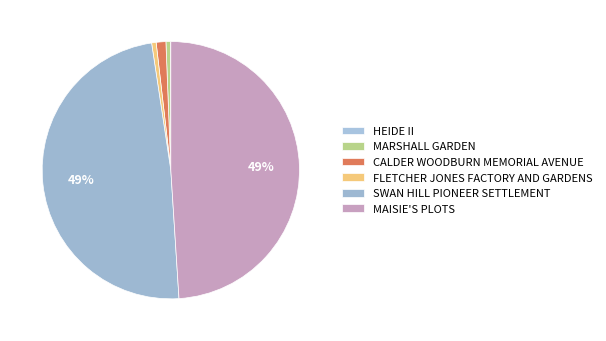

What percentage is the CALDER WOODBURN MEMORIAL AVENUE slice, to the nearest percent?

1%